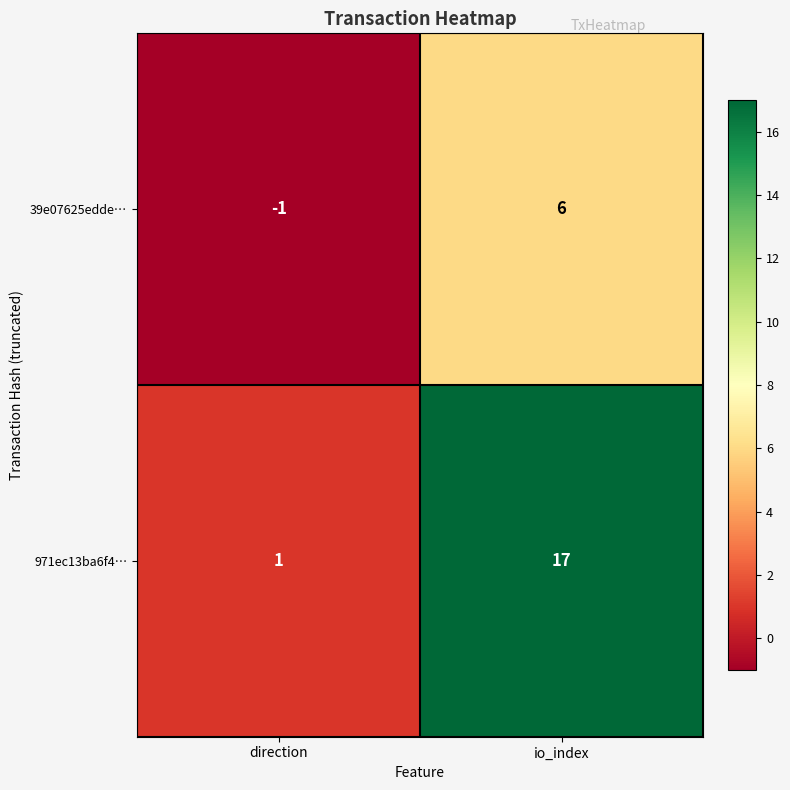

The 39e07625edde… series shows 3 at io_index. True or false?

False